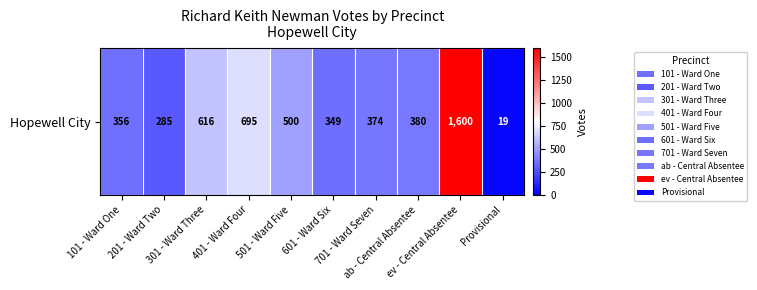

Where does the data first go above 380?

301 - Ward Three